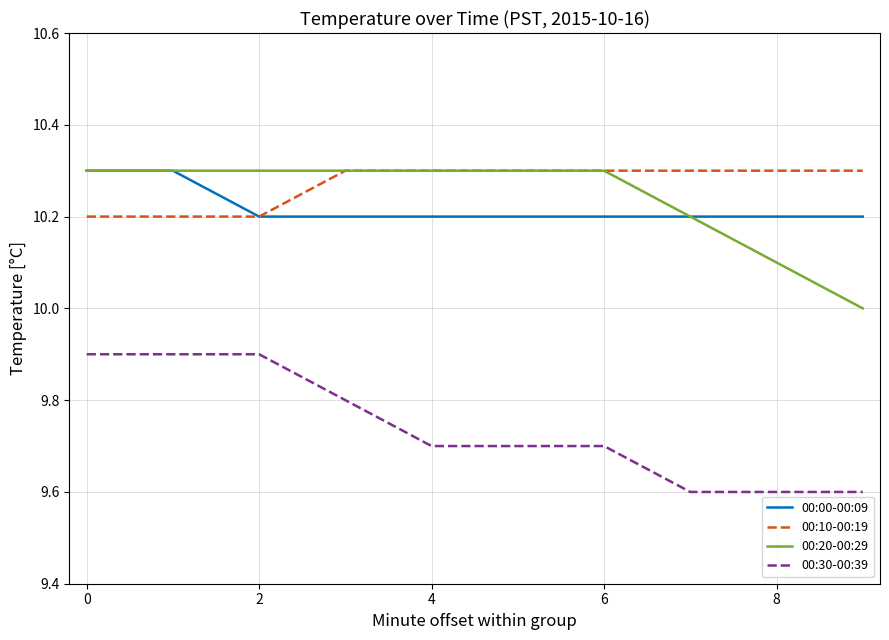

Count the number of data series in this chart.

4